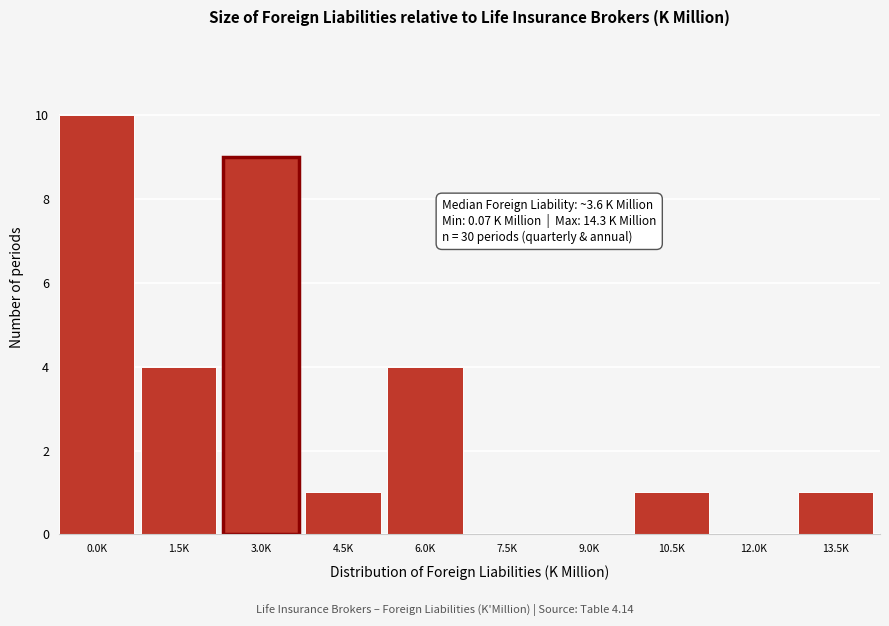

Reading left to right, extract all data points from this chart.

0.0K=10	1.5K=4	3.0K=9	4.5K=1	6.0K=4	7.5K=0	9.0K=0	10.5K=1	12.0K=0	13.5K=1